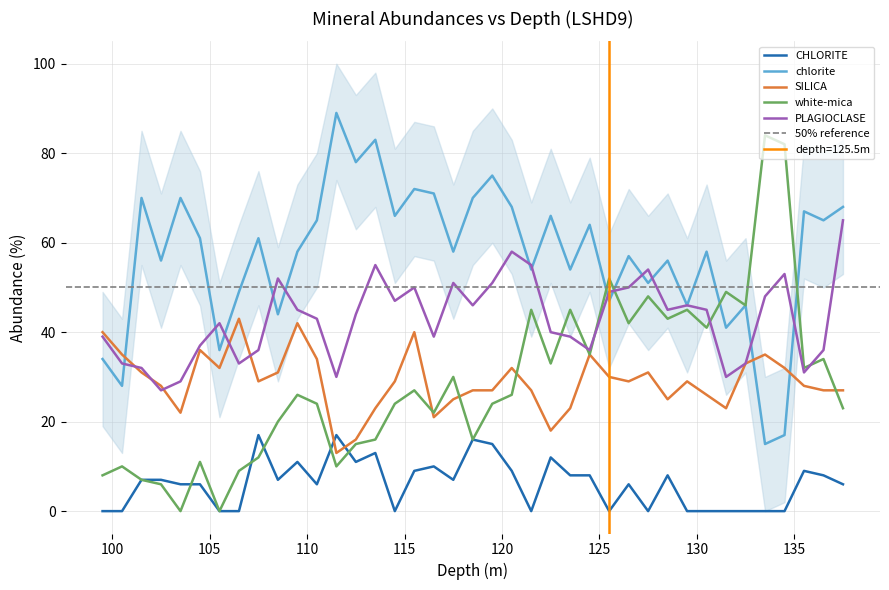

Which category has the highest value in the white-mica series?

133.5